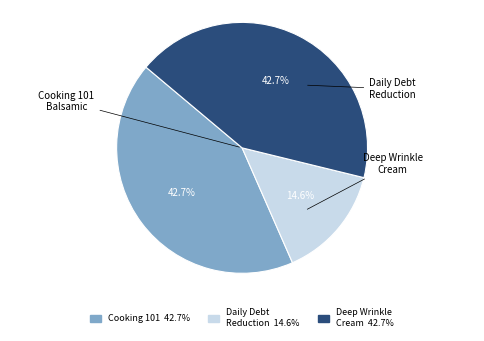

How many segments does this pie chart have?

3